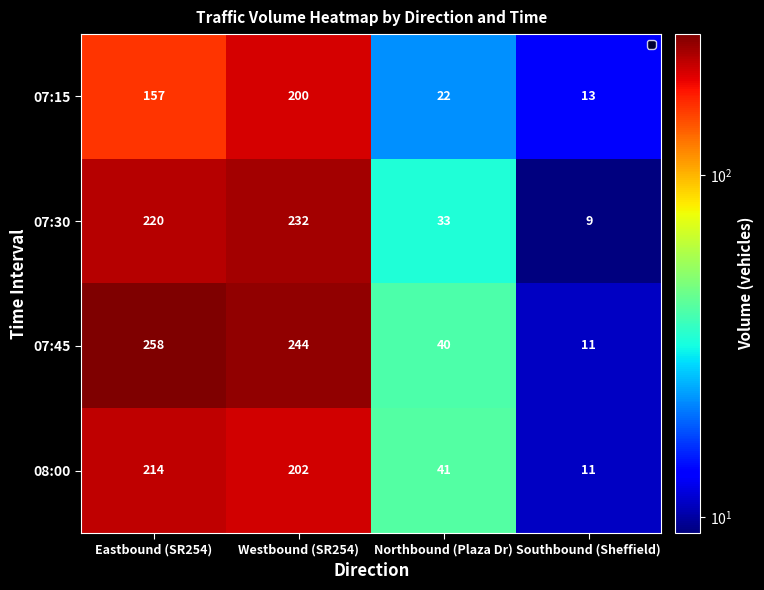

List the series in order of their overall mean, highest first.

07:45, 07:30, 08:00, 07:15